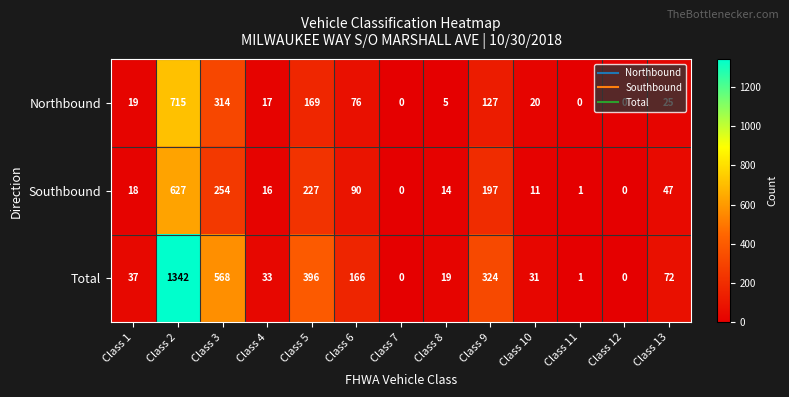

Where does the Northbound series first go above 20?

Class 2